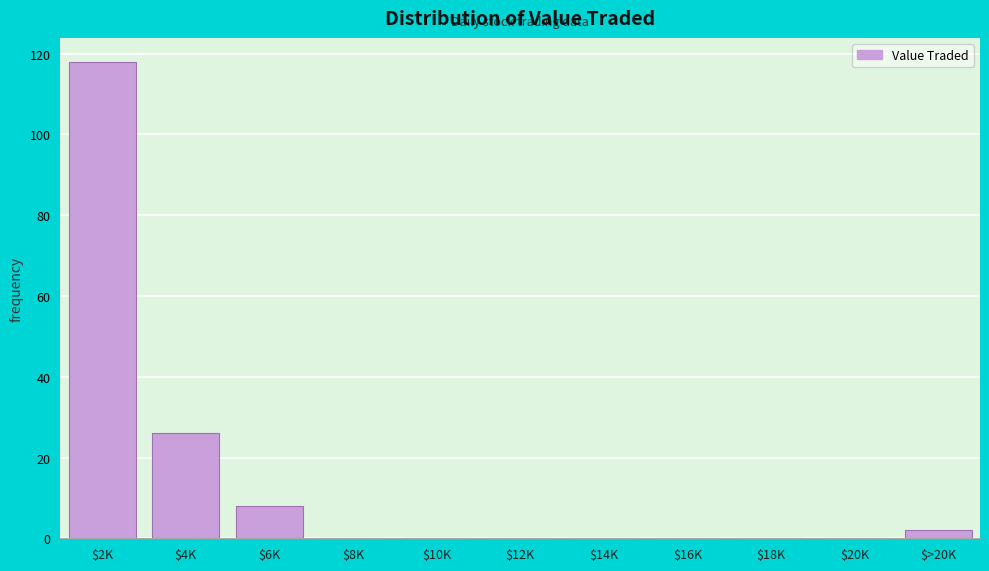

Is it true that the value at $20K is 52?

False